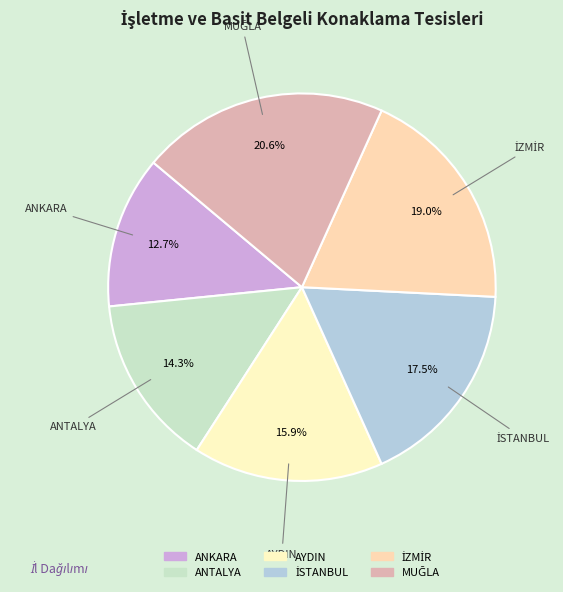

Is there any slice that represents more than half of the pie?

No